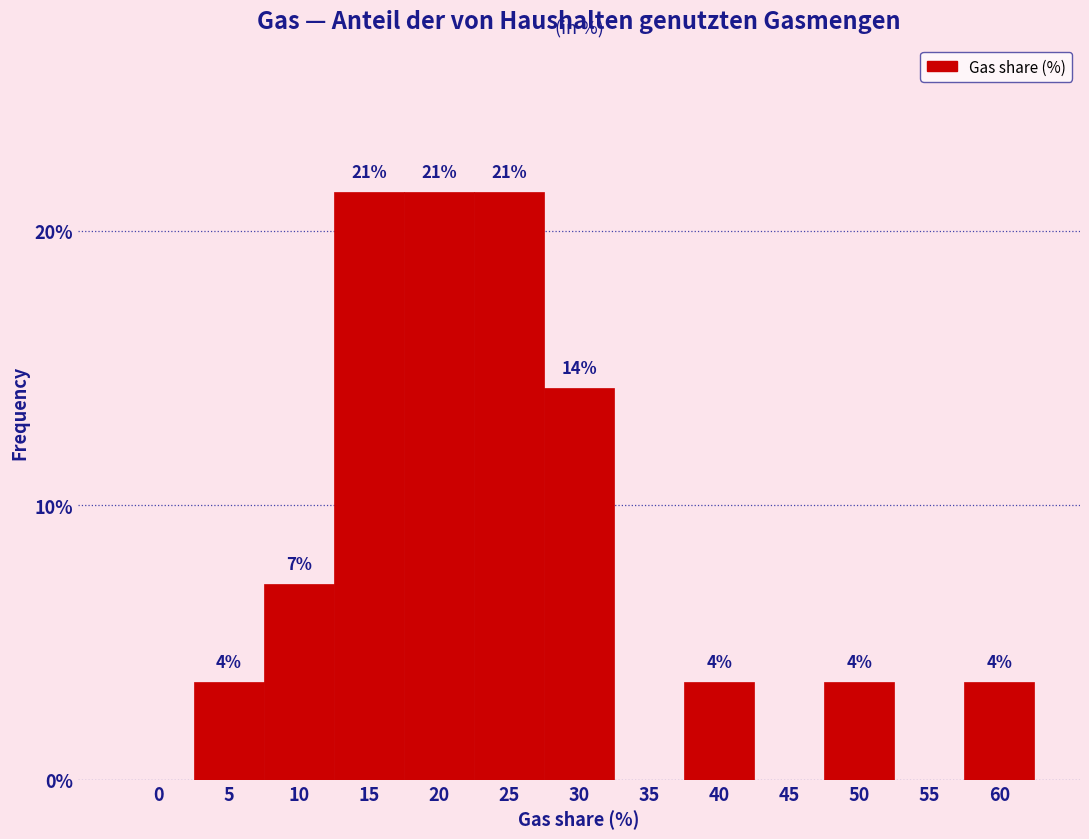

Are the bars horizontal?

No